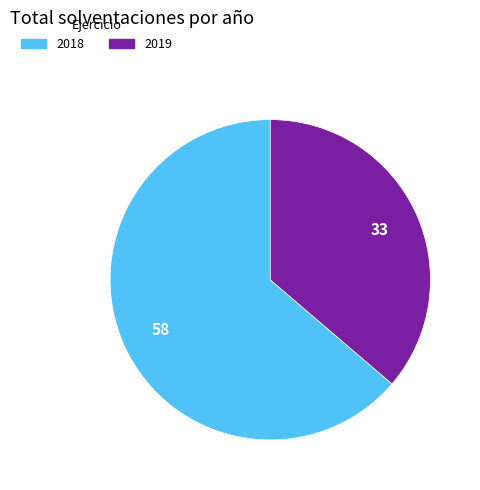

Is there a majority slice in this chart?

Yes